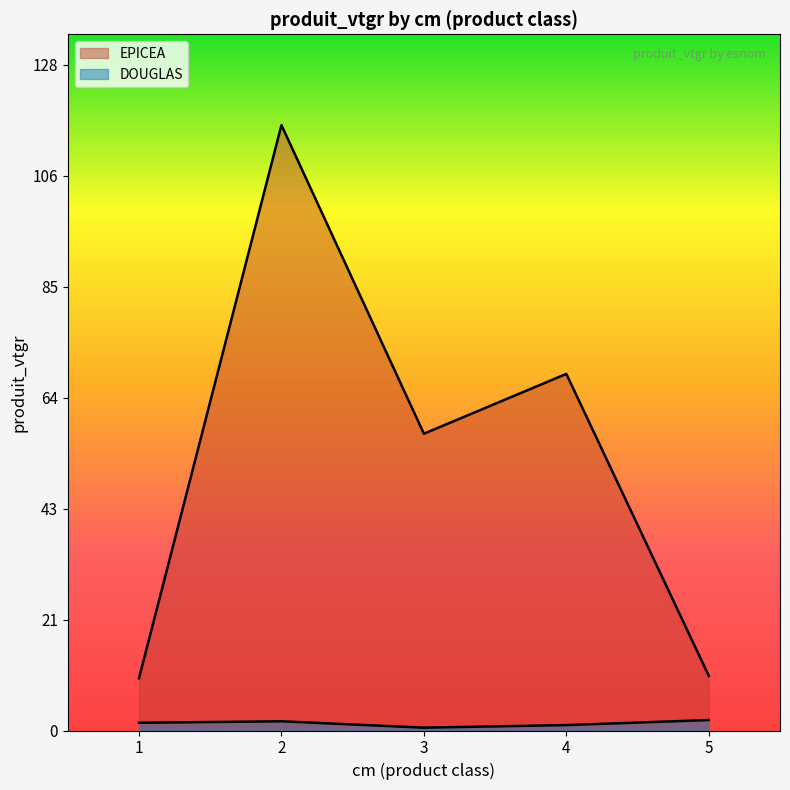

What is the maximum value shown in the chart?

116.2